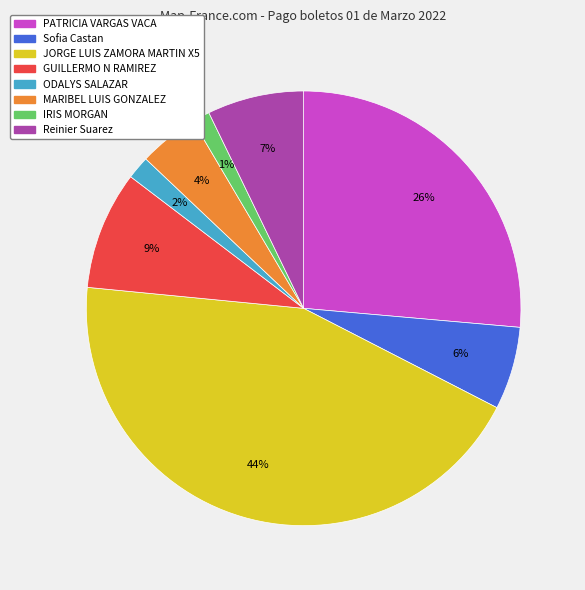

Do PATRICIA VARGAS VACA and Sofia Castan together represent more than half of the pie?

No